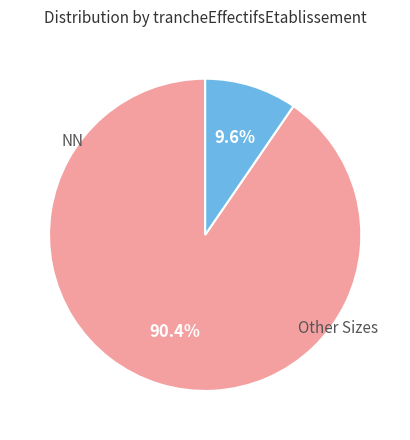

Does any single category account for the majority?

Yes